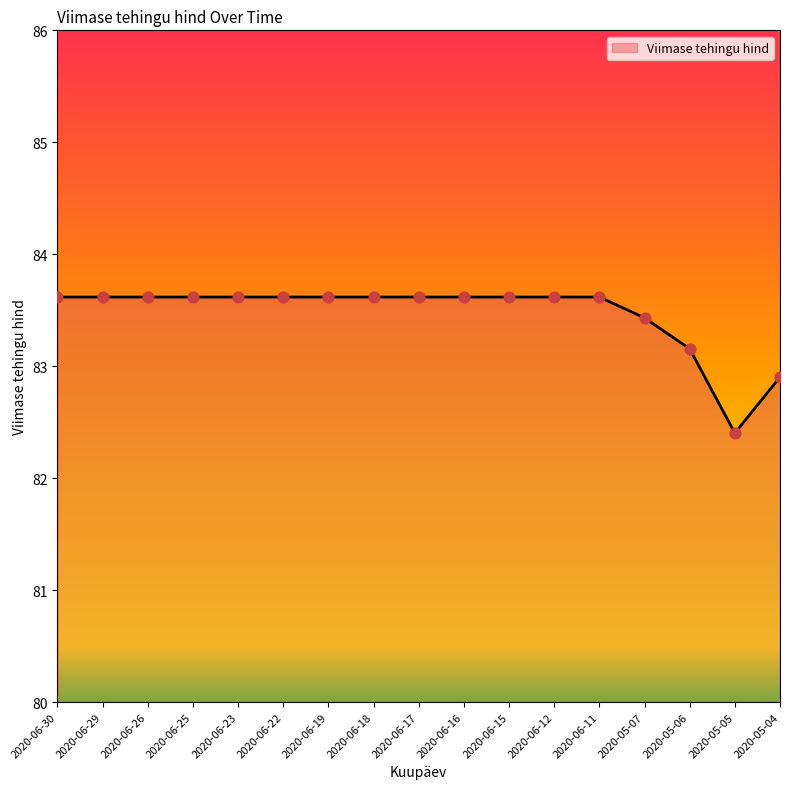

Approximately how many times larger is the value at 2020-06-18 compared to 2020-06-17?

1.0